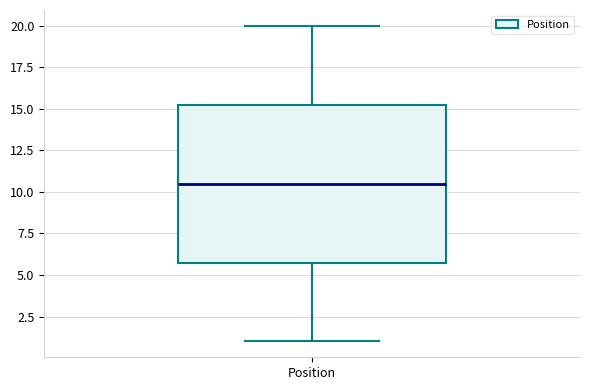

Transcribe this box plot: give where the median line is, the range the box spans, and where the two whiskers end, as read against the y-axis. The values are not printed on the chart, so give them approximately, as read against the axis.

median 10.5, box 6.0 to 15.5, whiskers 1.0 to 20.0